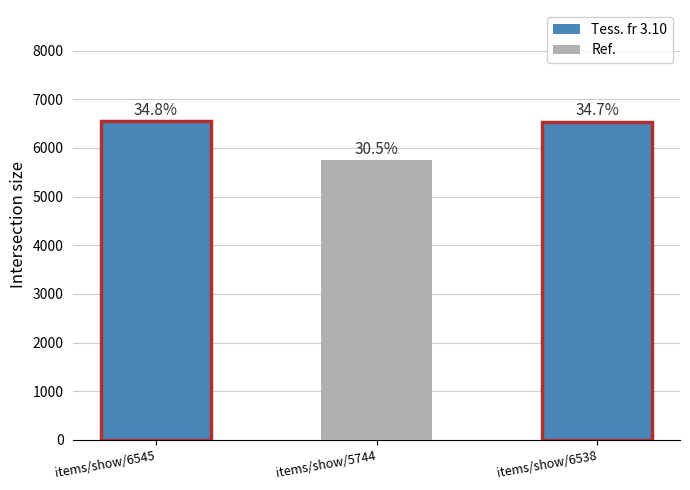

How many bars are there in total?

3